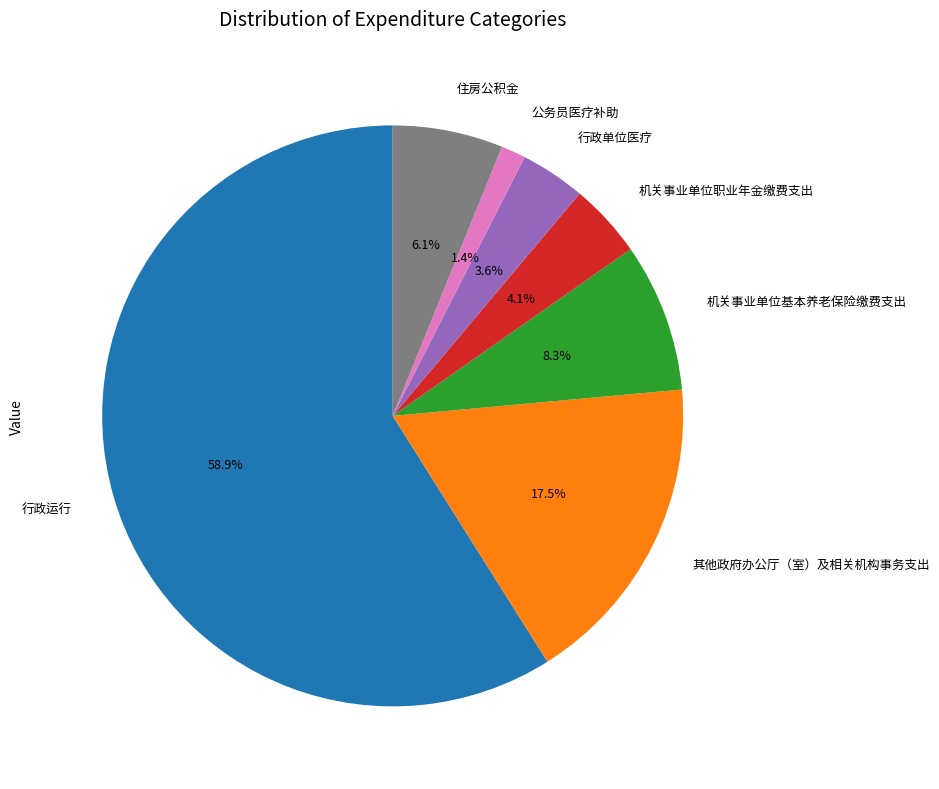

What is the largest slice in the pie chart?

行政运行